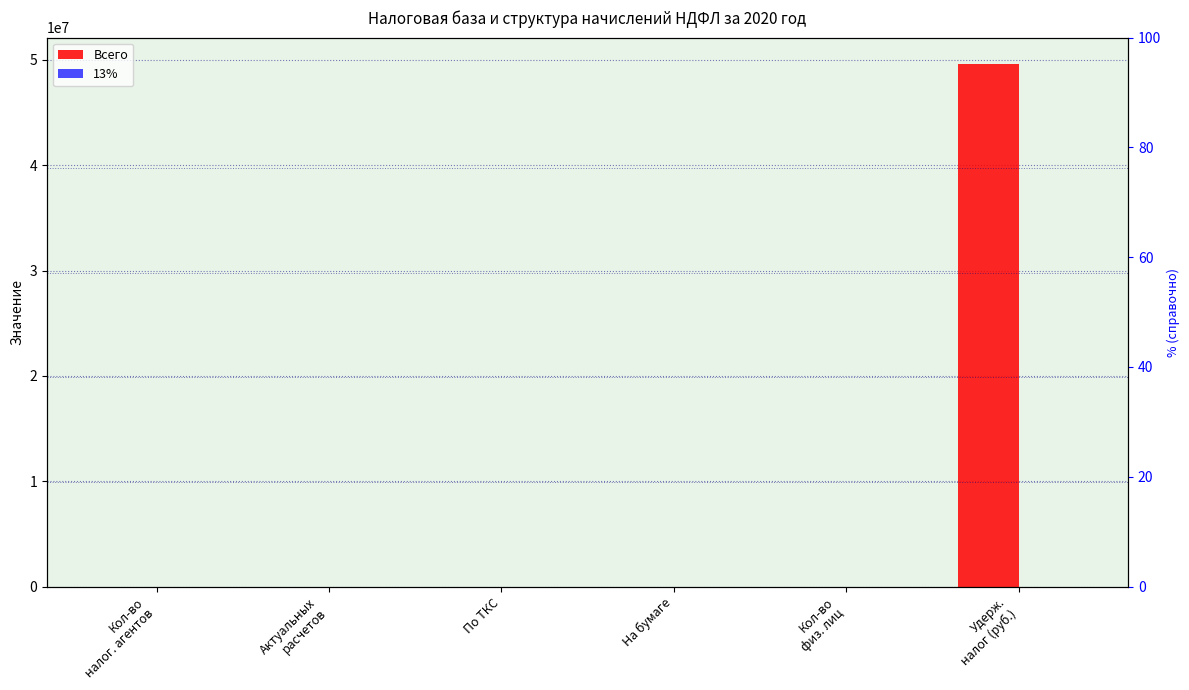

List the labels in order of Всего value, smallest first.

На бумаге, По ТКС, Кол-во
налог. агентов, Актуальных
расчетов, Кол-во
физ. лиц, Удерж.
налог (руб.)